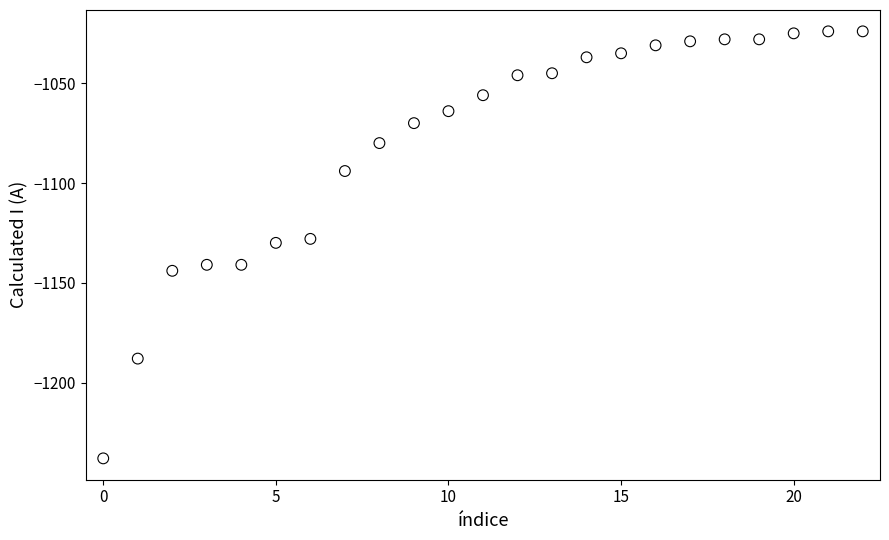

What is the range of Y values (max minus min)?

214